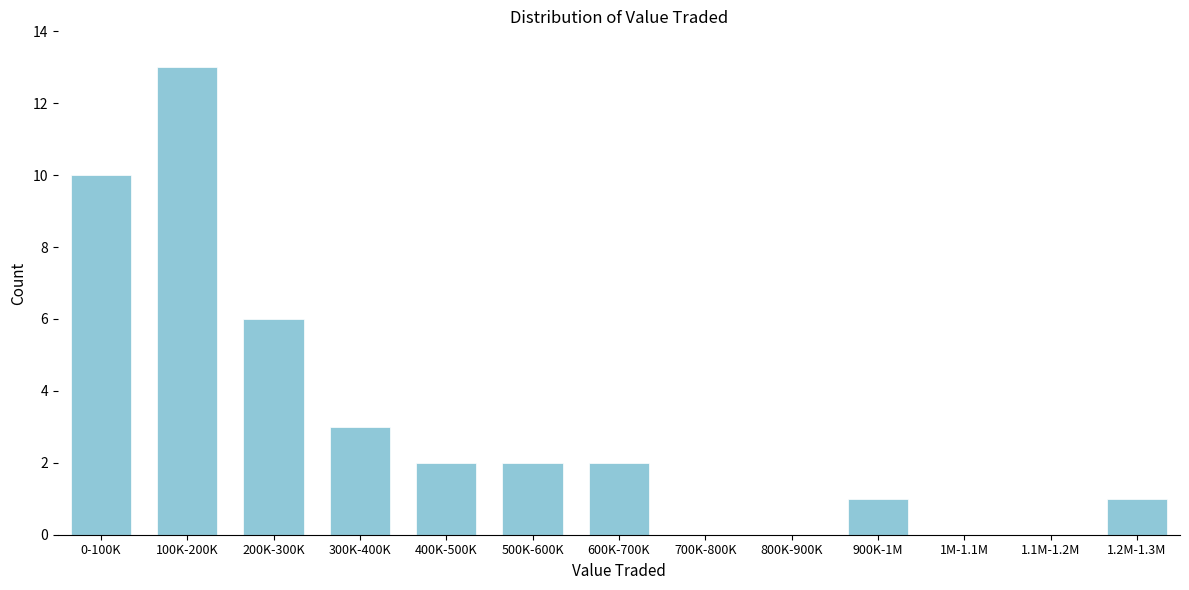

Reading left to right, list all the values displayed in this chart.

0-100K=10	100K-200K=13	200K-300K=6	300K-400K=3	400K-500K=2	500K-600K=2	600K-700K=2	700K-800K=0	800K-900K=0	900K-1M=1	1M-1.1M=0	1.1M-1.2M=0	1.2M-1.3M=1